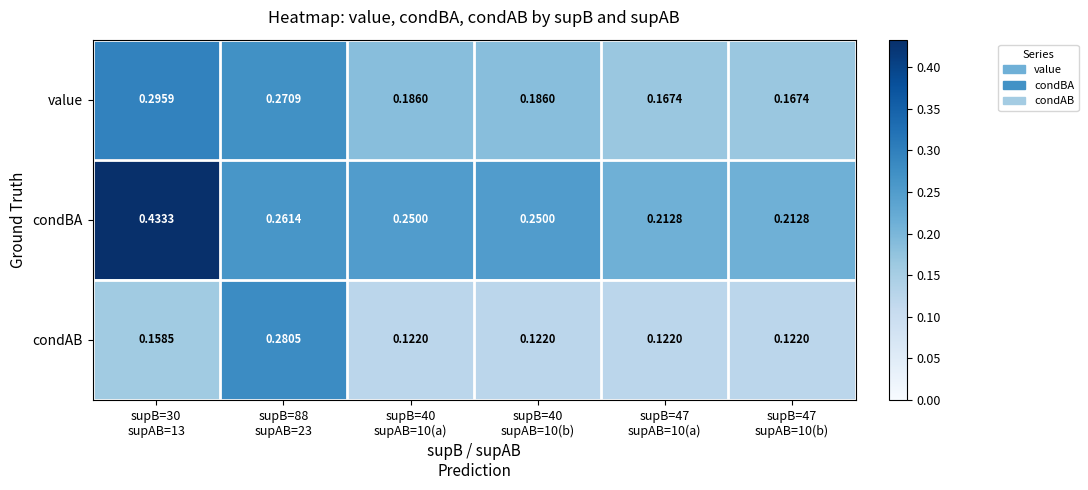

Rank the series by their maximum value, from lowest to highest.

condAB, value, condBA